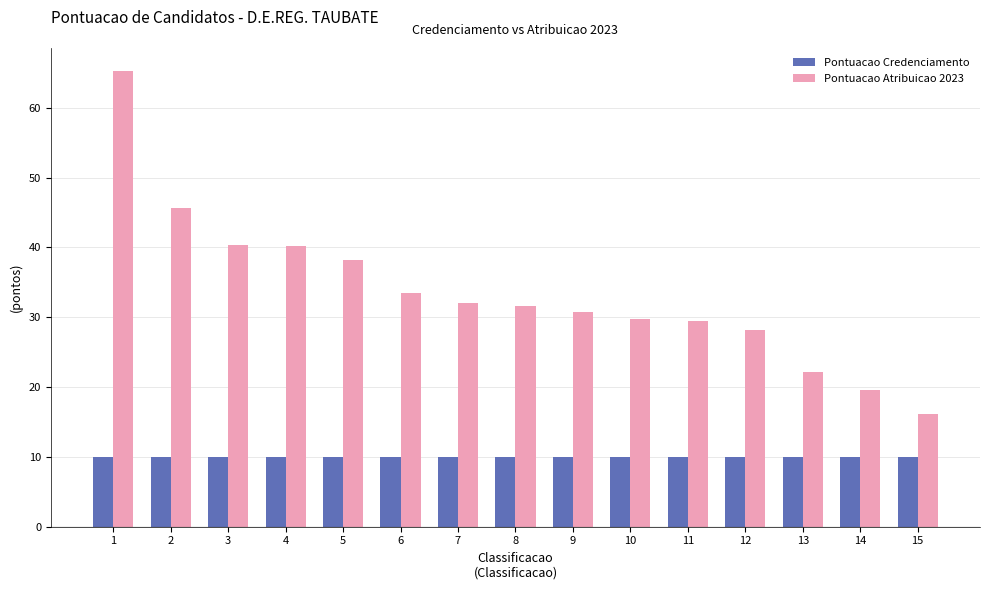

What is the smallest value displayed?

10.0